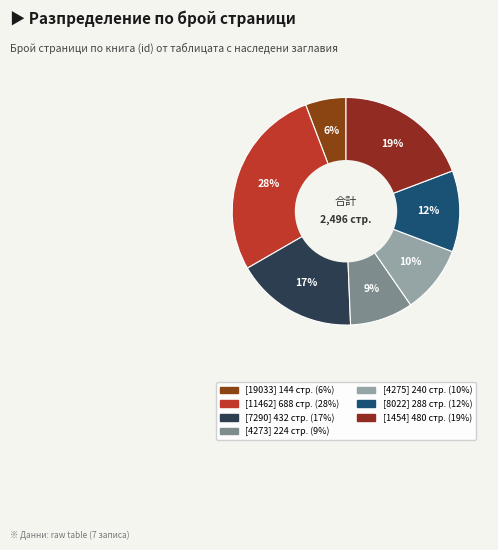

Does any single category account for the majority?

No